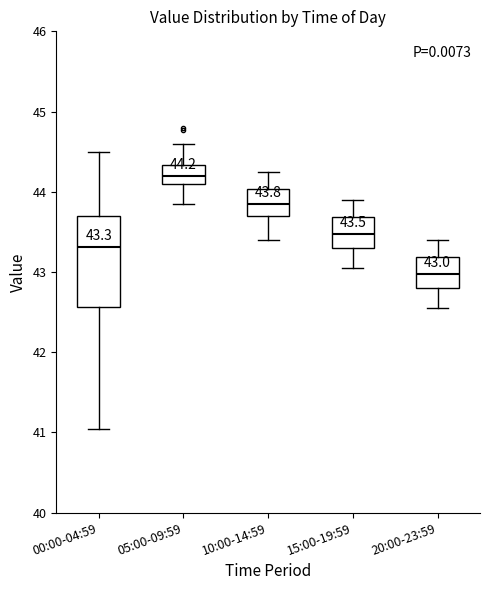

Which box has the highest median line?

05:00-09:59